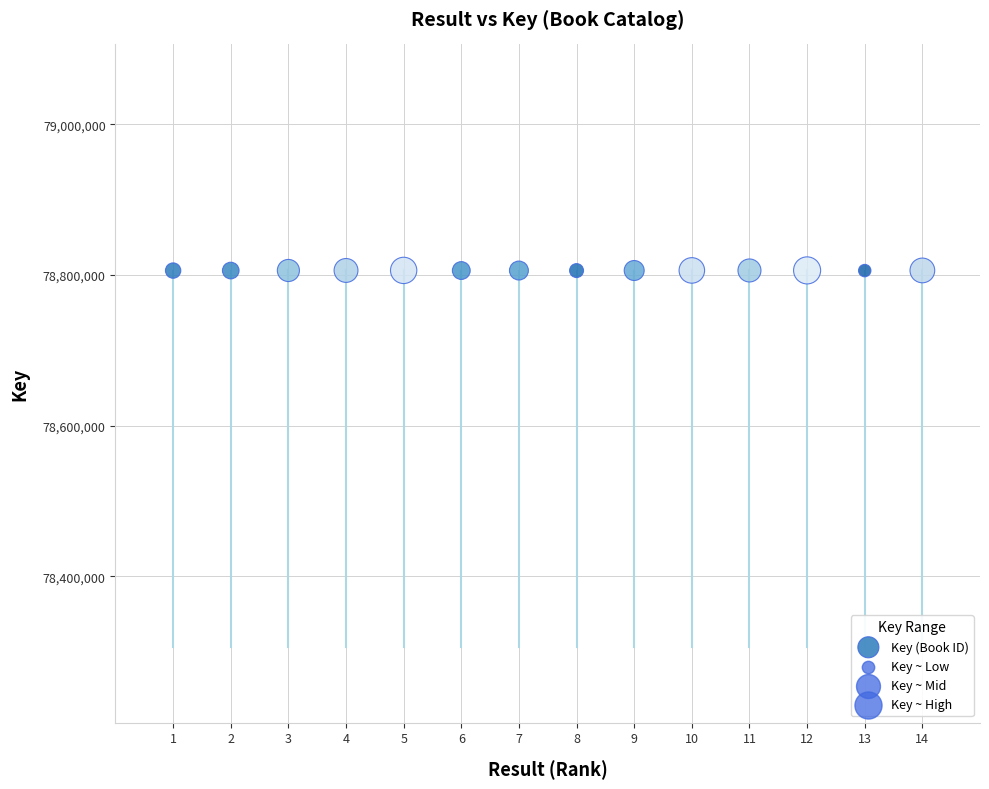

What is the range of X values (max minus min)?

13